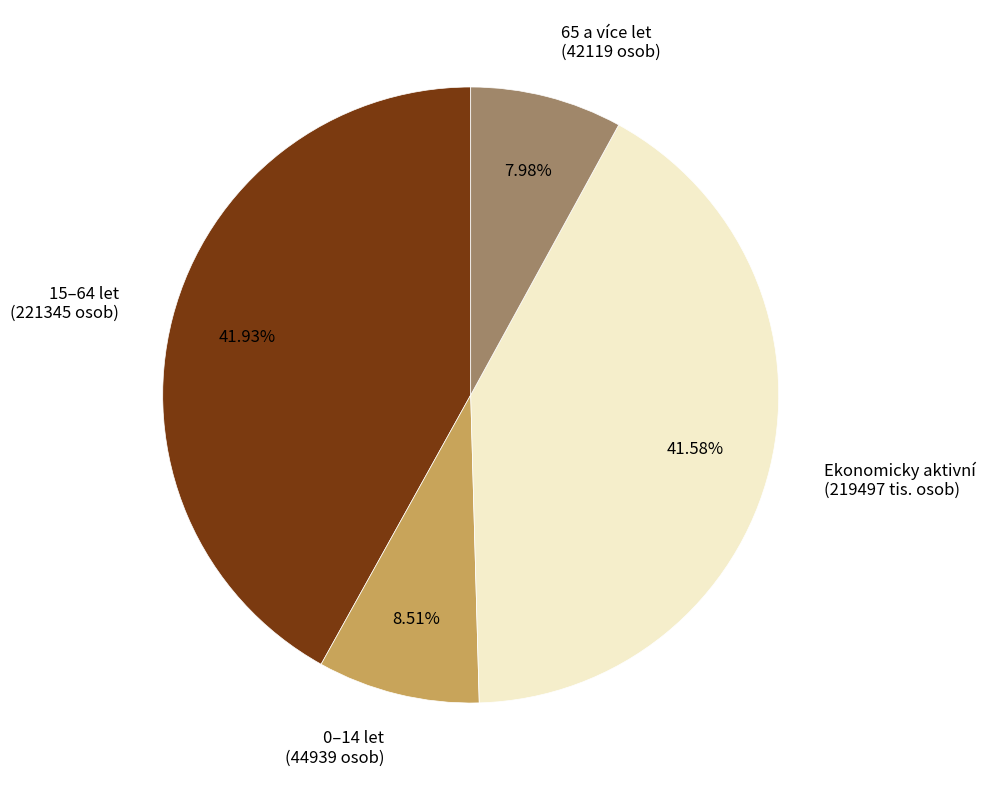

Does 65 a více let (42119 osob) represent more than half of the total?

No